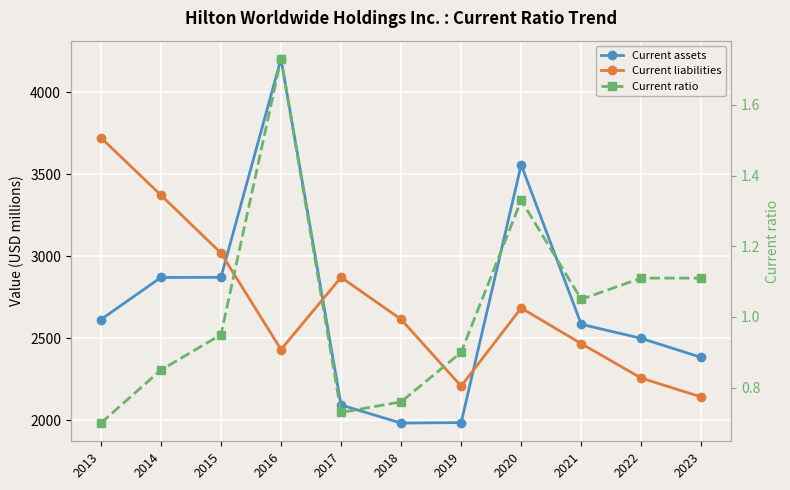

True or false: Current liabilities has a value of 2787.2 at 2023.

False